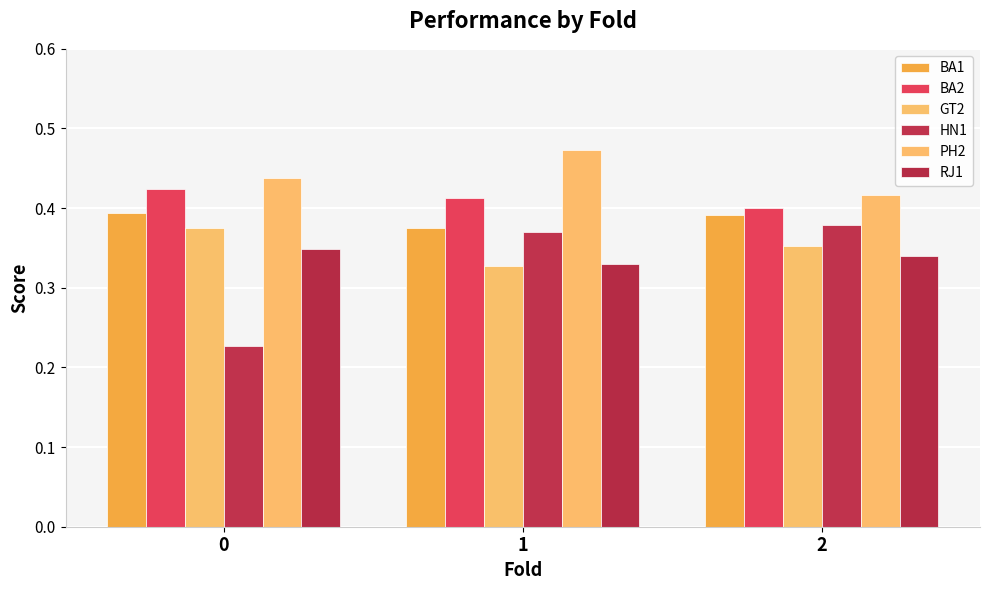

Reading right to left, what are all the values shown in this chart?

BA1: 2=0.4	1=0.4	0=0.4
BA2: 2=0.4	1=0.4	0=0.4
GT2: 2=0.4	1=0.3	0=0.4
HN1: 2=0.4	1=0.4	0=0.2
PH2: 2=0.4	1=0.5	0=0.4
RJ1: 2=0.3	1=0.3	0=0.3